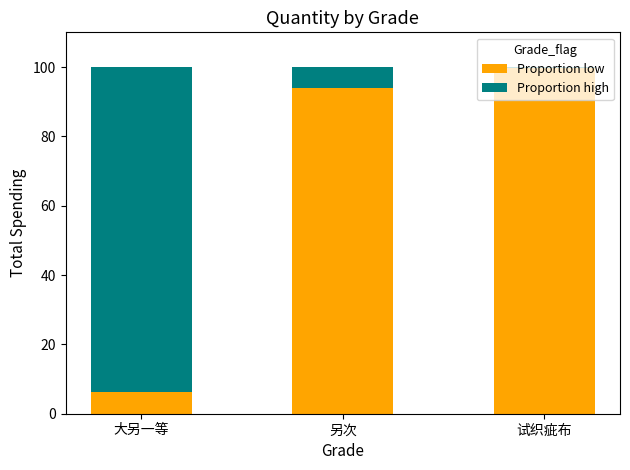

How many data points in Proportion low are above 94?

2